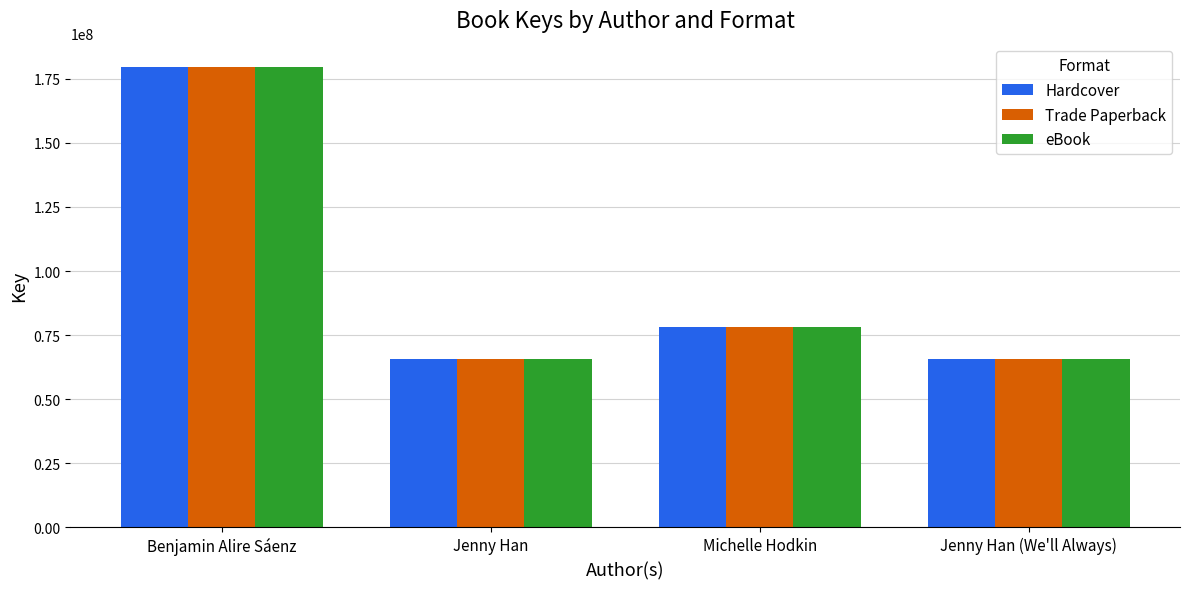

What is the difference between the maximum and second lowest values in the Hardcover series?

114067557